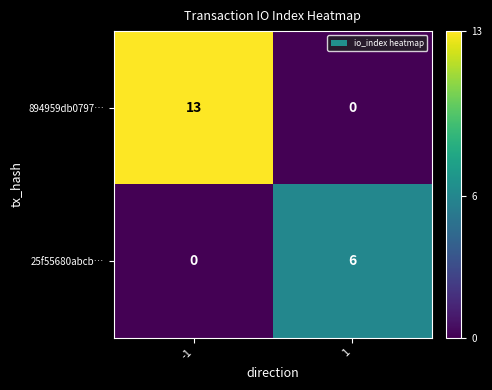

Which series has the largest total across all categories?

894959db0797…